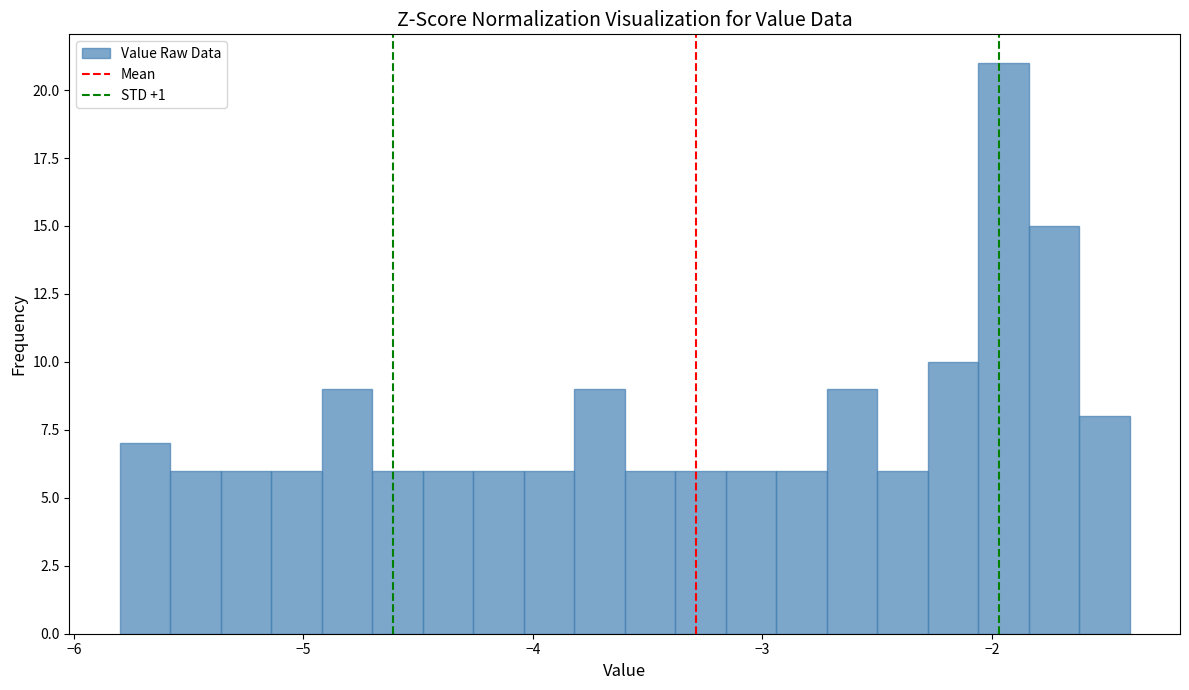

Around what value on the x-axis is the tallest bar? Give the approximate position of its centre, as read against the axis.

-1.9